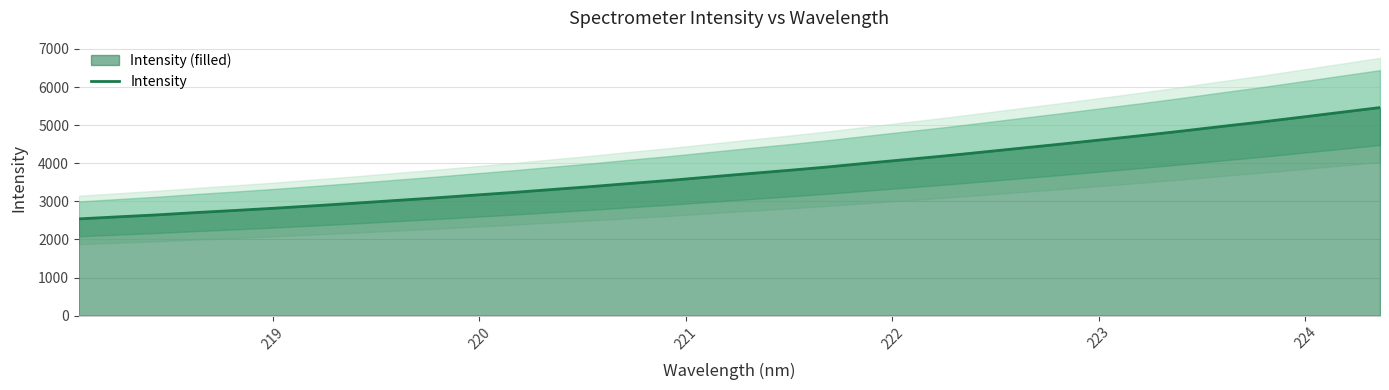

What is the difference between the maximum and minimum values?

2922.2